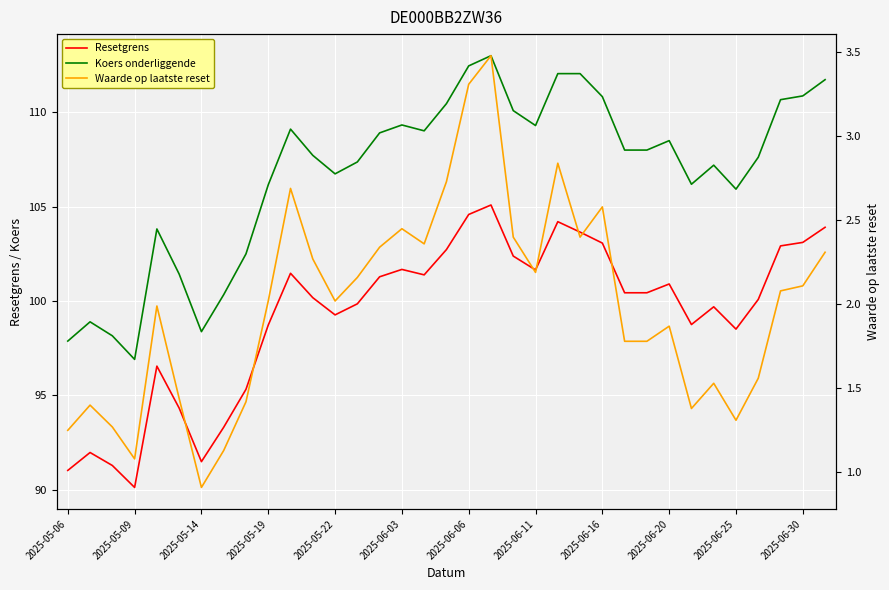

Count the number of data series in this chart.

3